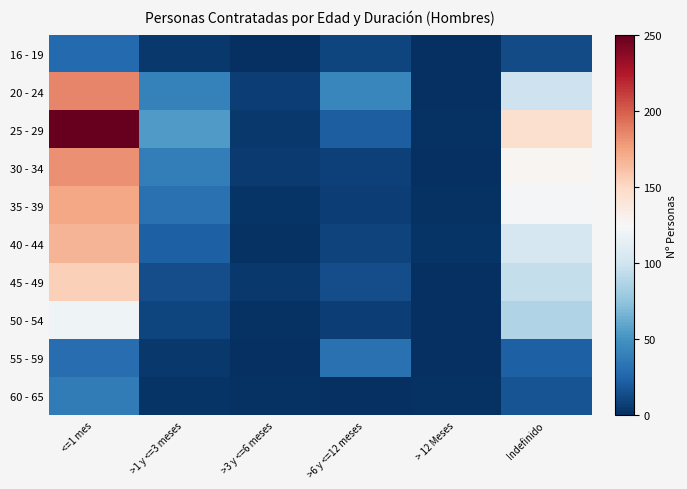

At which category does the chart reach its peak across all series?

<=1 mes